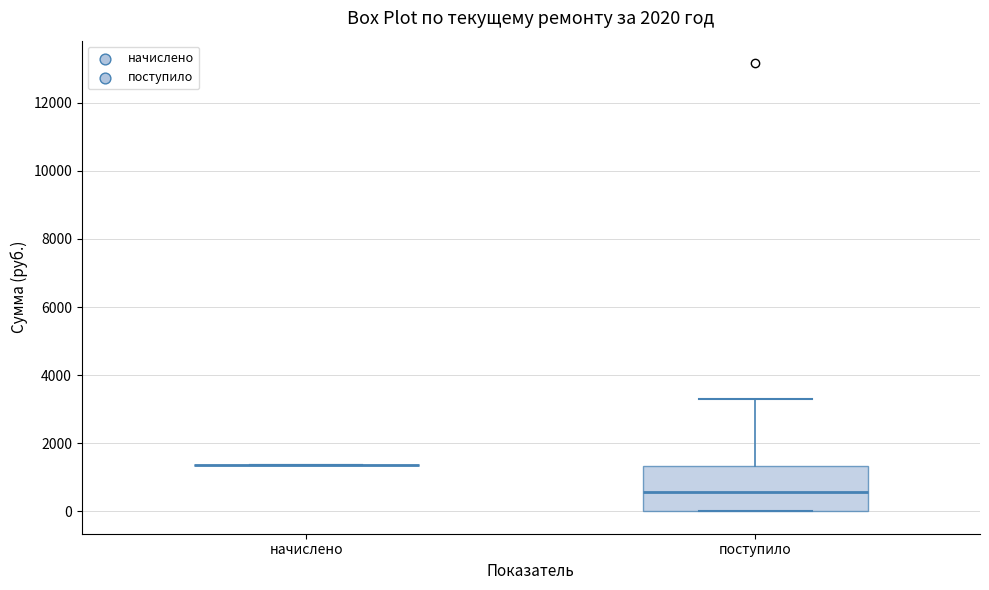

Where is the lower edge of the box for поступило on the y-axis? The values are not printed on the chart, so give them approximately, as read against the axis.

0